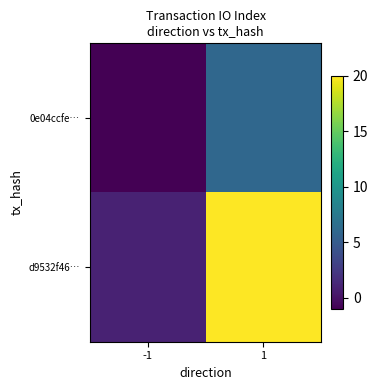

Reading right to left, extract all data points from this chart.

0e04ccfe…: 1=6	-1=-1
d9532f46…: 1=20	-1=1